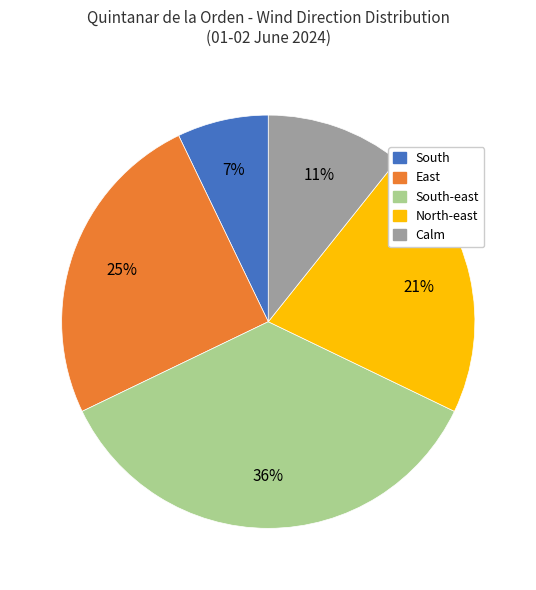

What percentage is the Calm slice, to the nearest percent?

11%